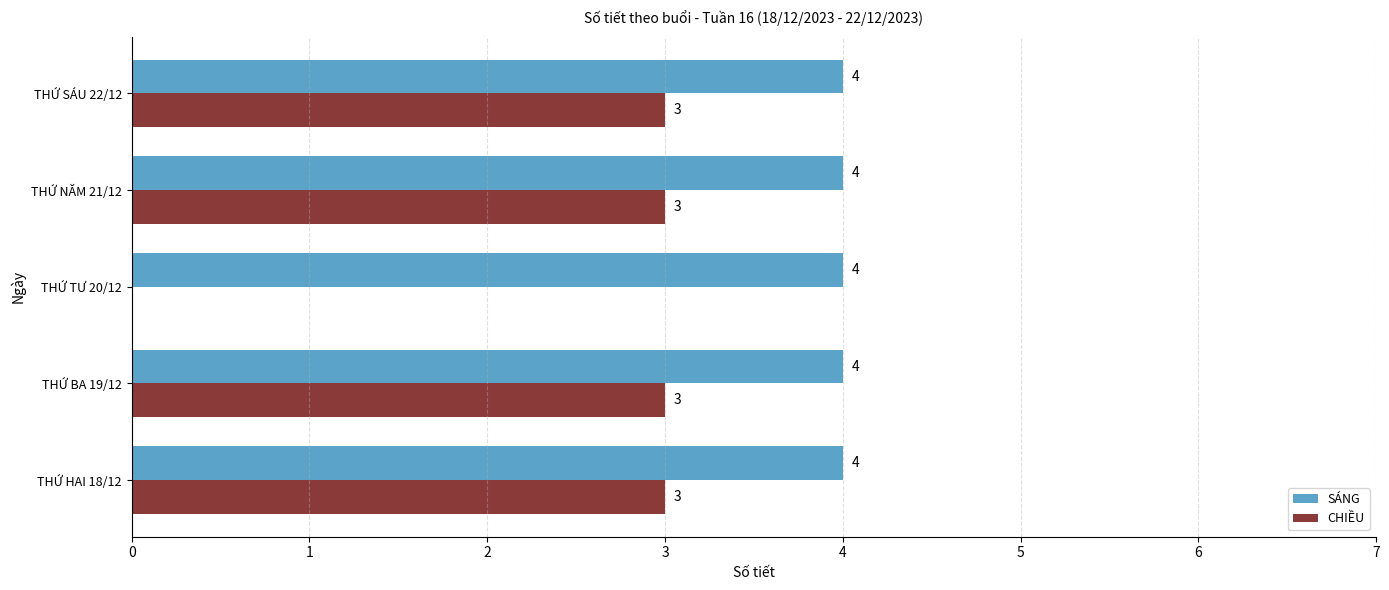

How many CHIỀU values are between 3 and 4?

4